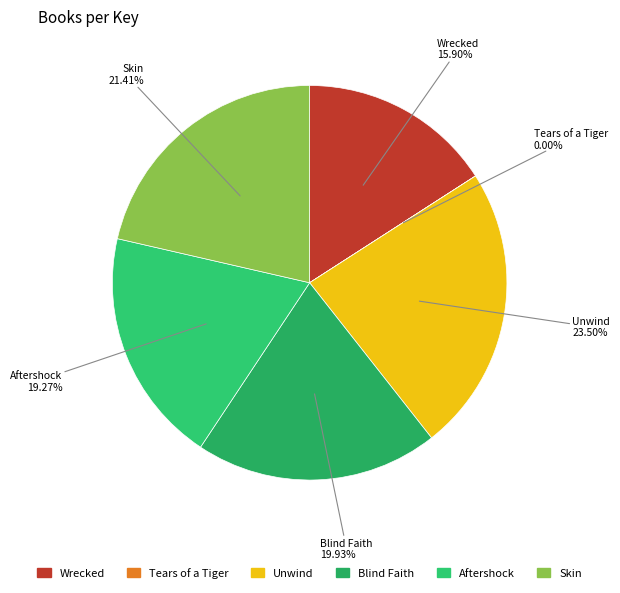

Is Aftershock the majority of the pie?

No